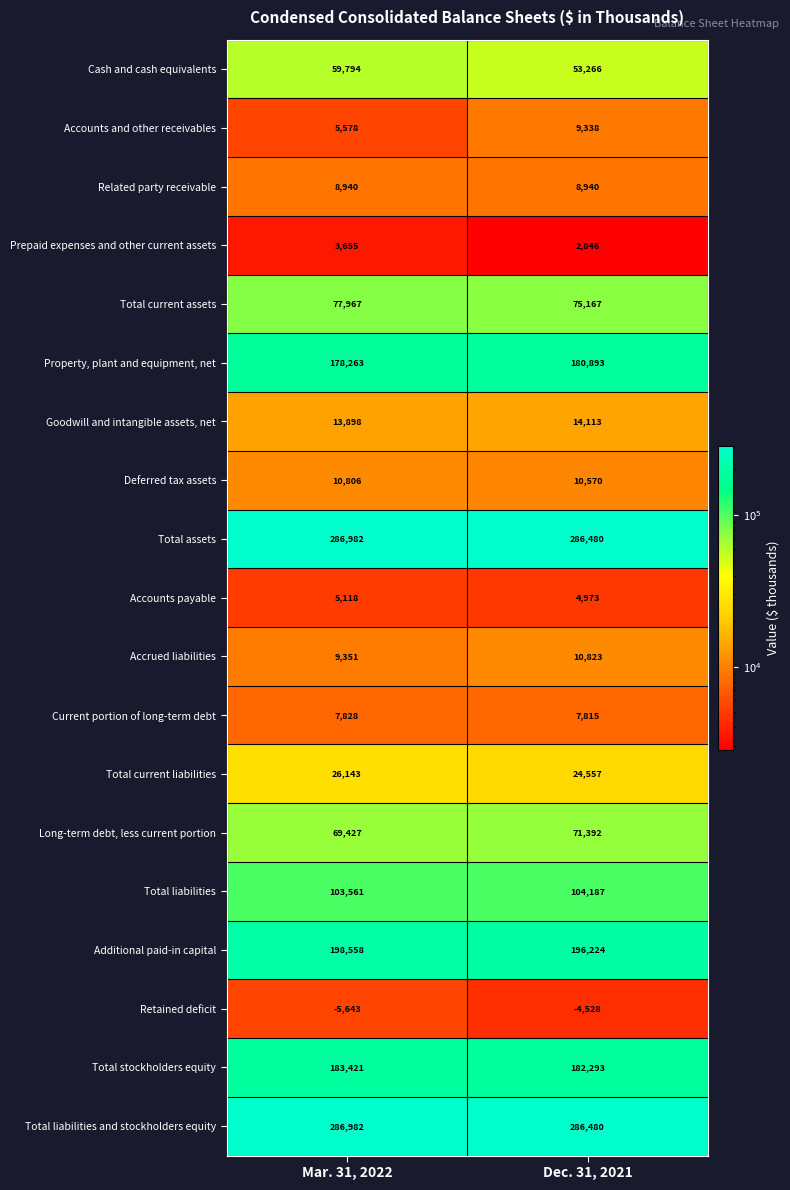

At which label does Accounts and other receivables reach its minimum?

Mar. 31, 2022